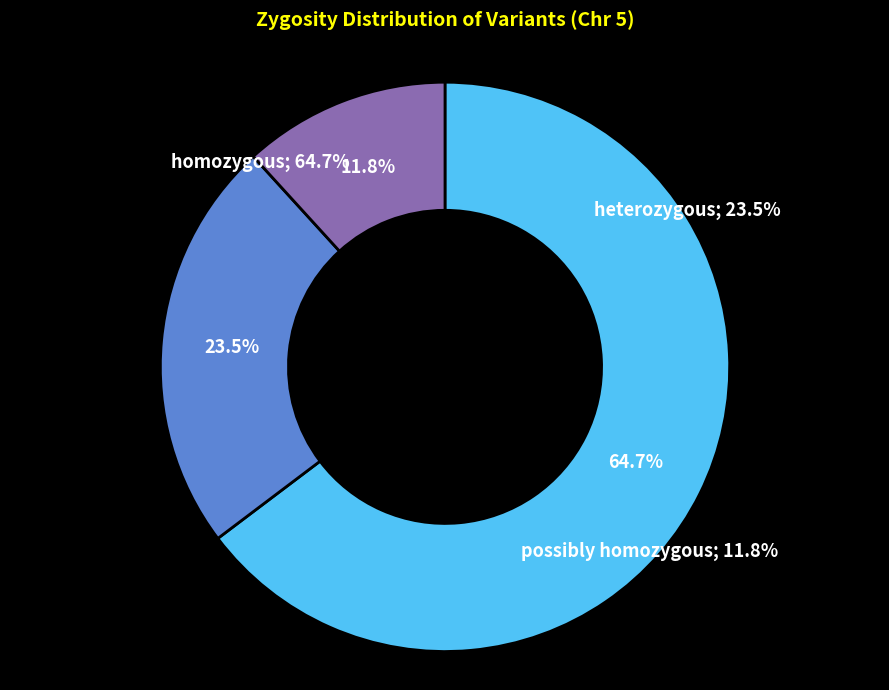

To the nearest percent, what is the average slice percentage?

33%